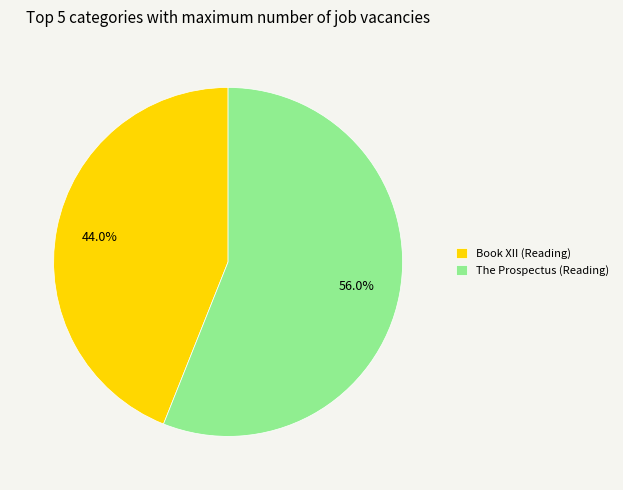

True or false: The Prospectus (Reading) accounts for 56% of the total.

True